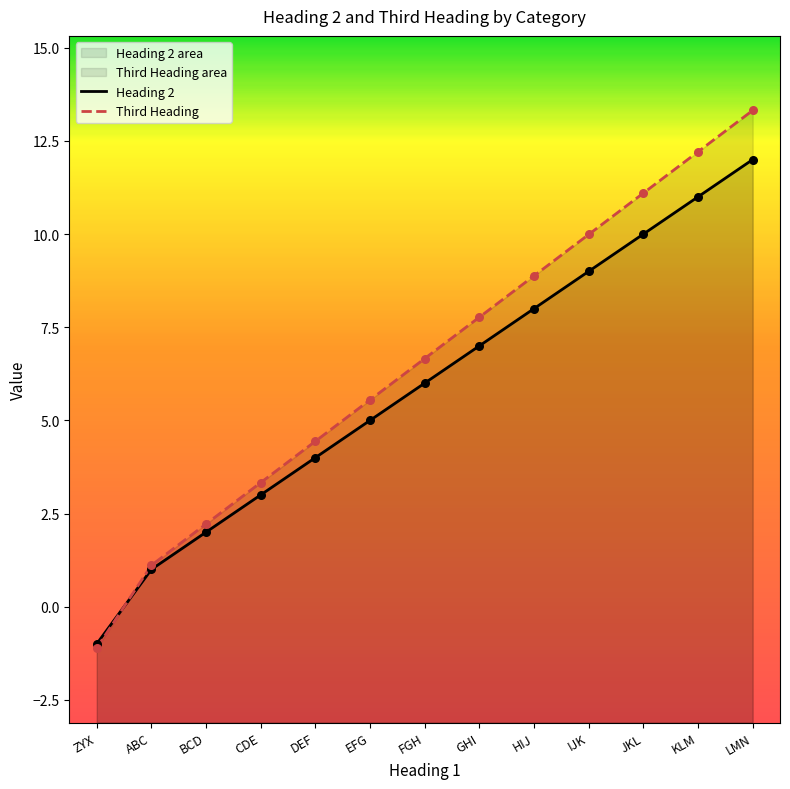

Which series has the largest total across all categories?

Third Heading